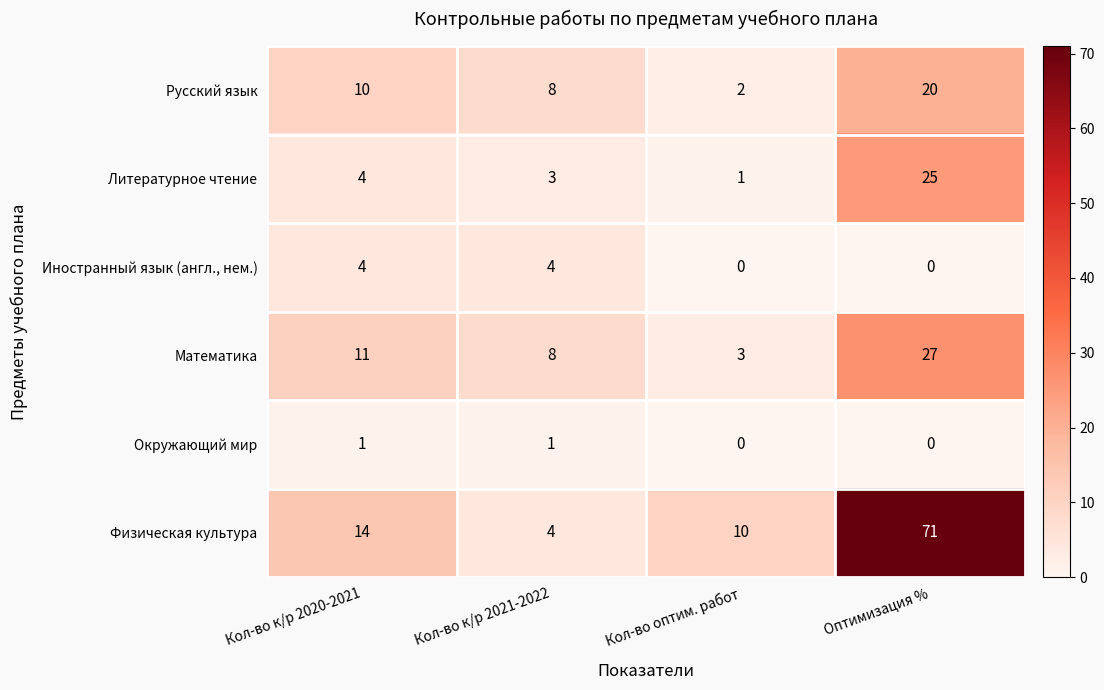

Which category has the highest value across all series?

Оптимизация %